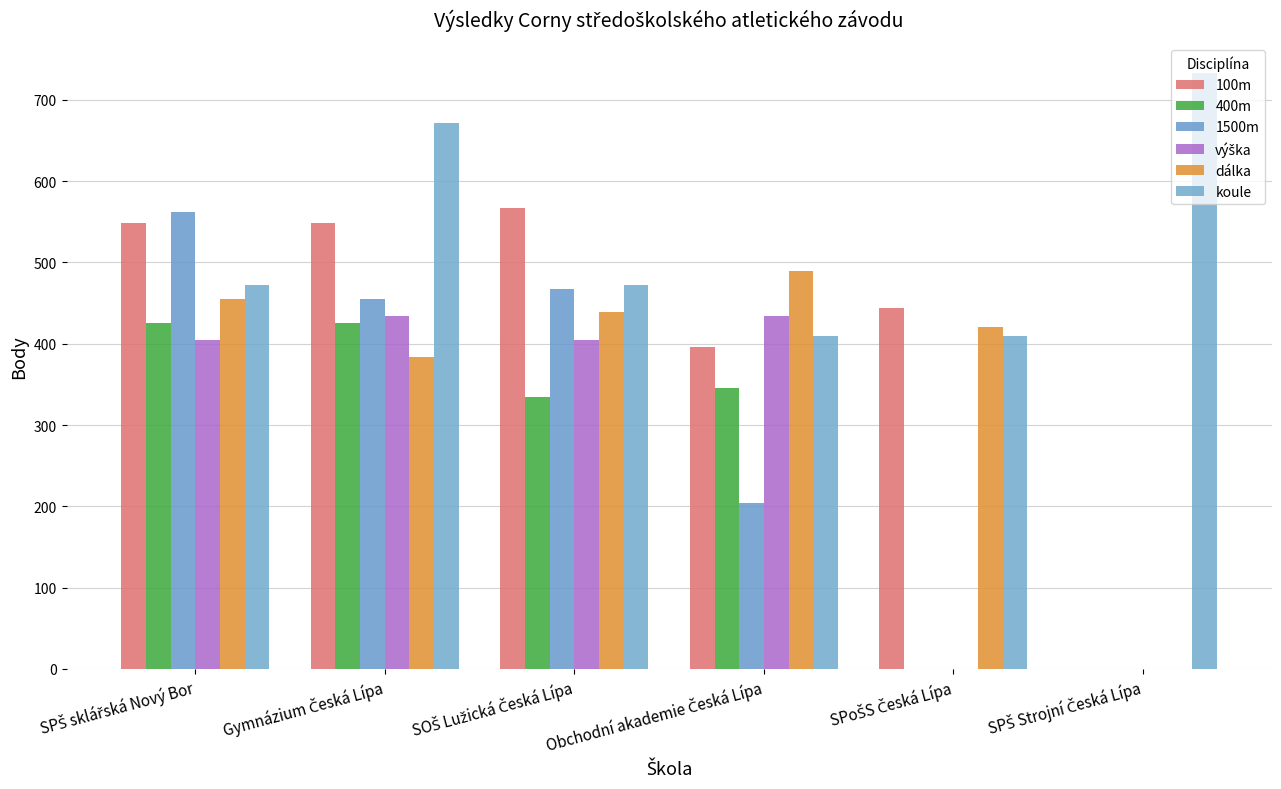

Rank the series at SPŠ sklářská Nový Bor from highest to lowest value.

1500m, 100m, koule, dálka, 400m, výška